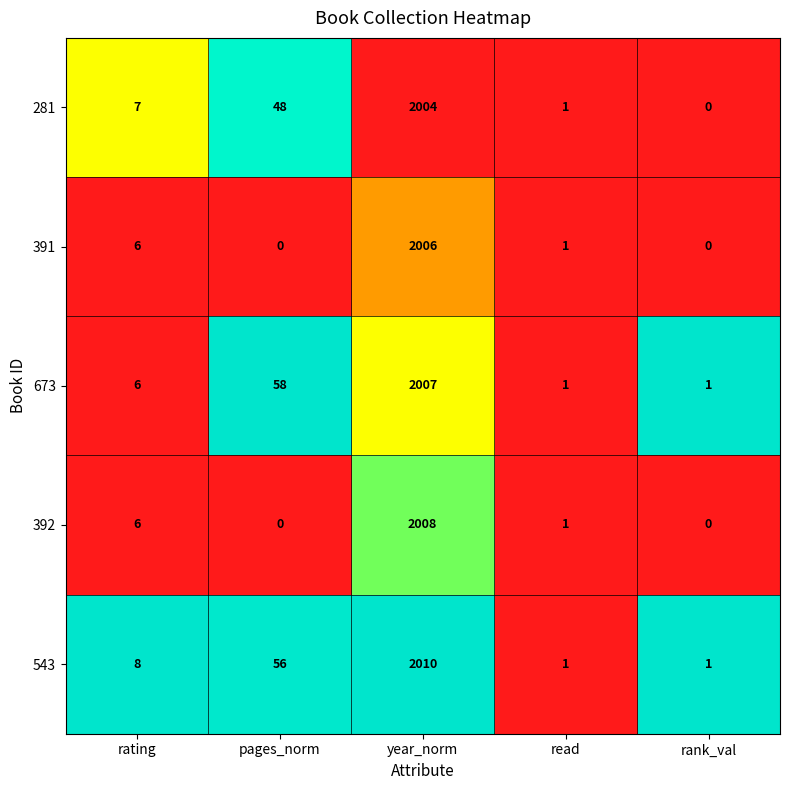

Which series has the largest total across all categories?

543